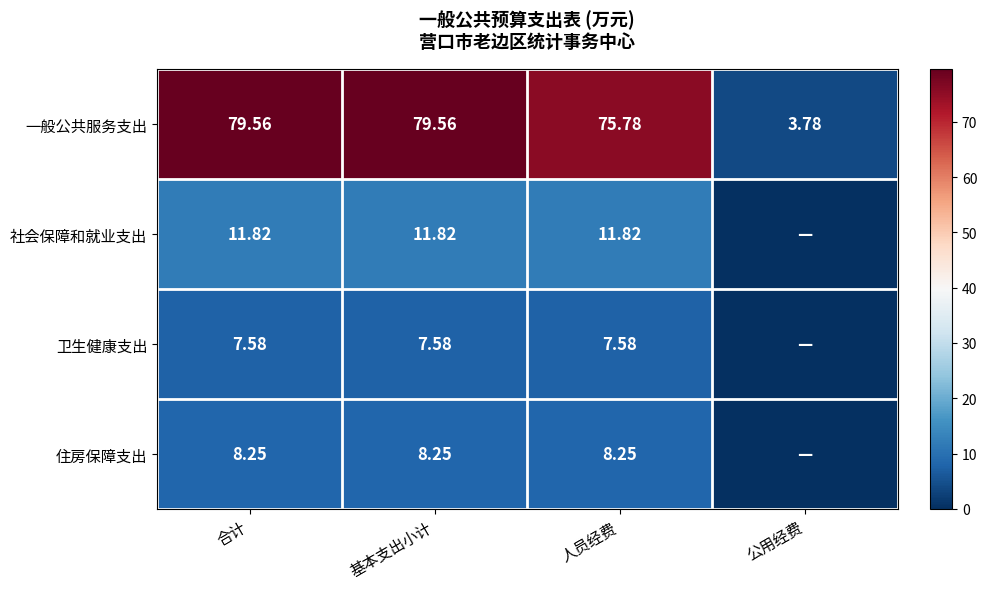

How many positive values does the 住房保障支出 series have?

3